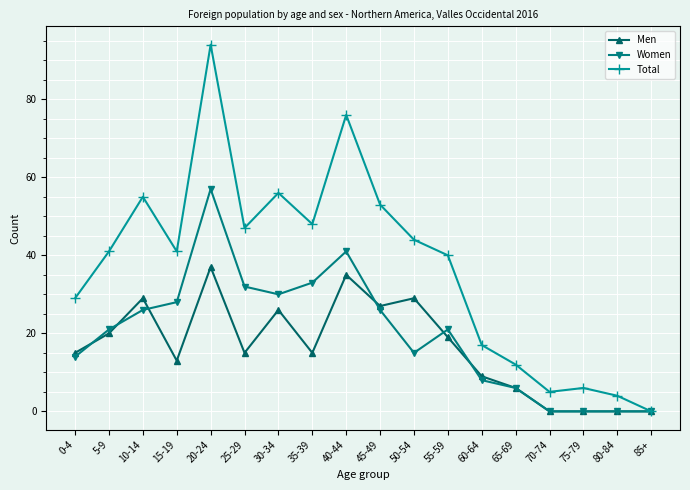

Is the value of Women at 0-4 greater than the value of Total at 10-14?

No